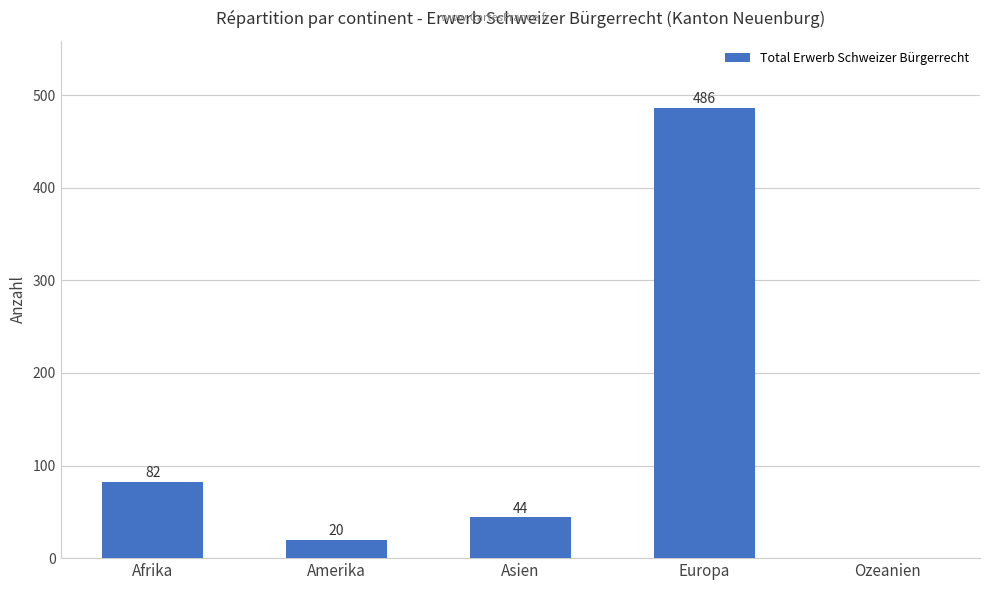

Is it true that the value at Afrika is 82?

True